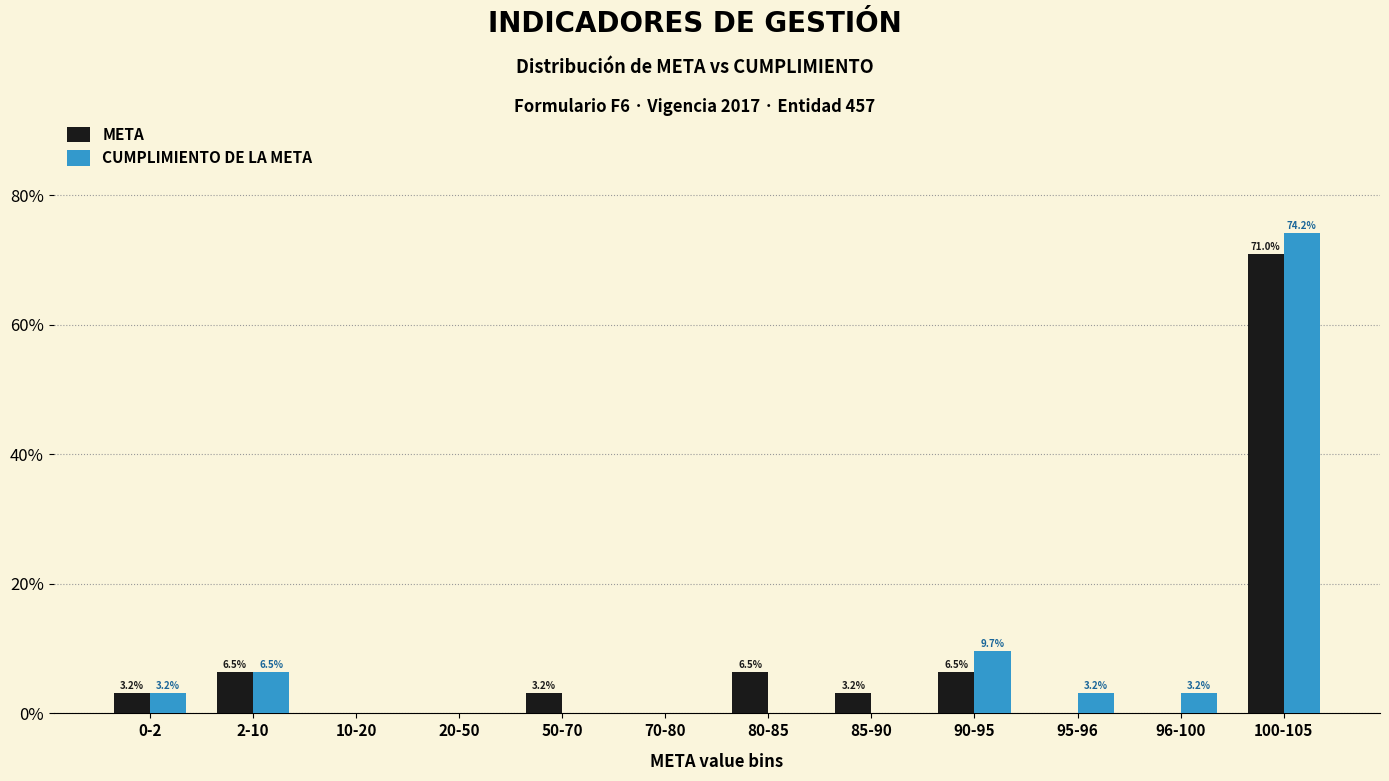

Reading left to right, extract all data points from this chart.

META: 0-2=3.2	2-10=6.5	10-20=0.0	20-50=0.0	50-70=3.2	70-80=0.0	80-85=6.5	85-90=3.2	90-95=6.5	95-96=0.0	96-100=0.0	100-105=71.0
CUMPLIMIENTO DE LA META: 0-2=3.2	2-10=6.5	10-20=0.0	20-50=0.0	50-70=0.0	70-80=0.0	80-85=0.0	85-90=0.0	90-95=9.7	95-96=3.2	96-100=3.2	100-105=74.2